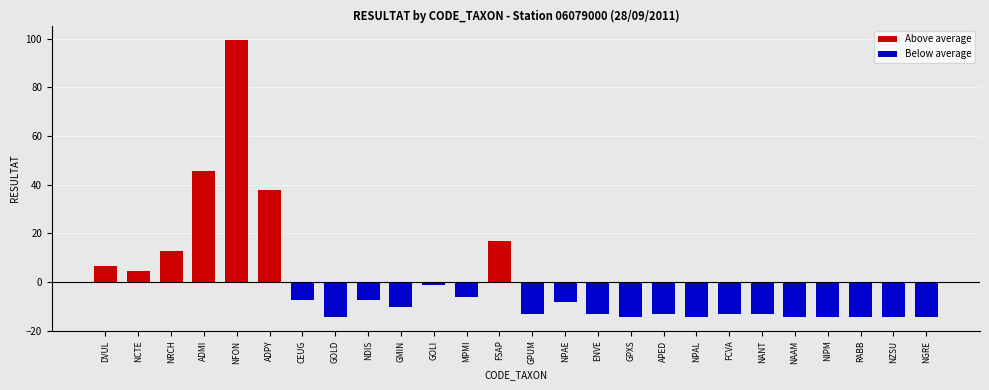

How many data points in Above average are above 0?

7